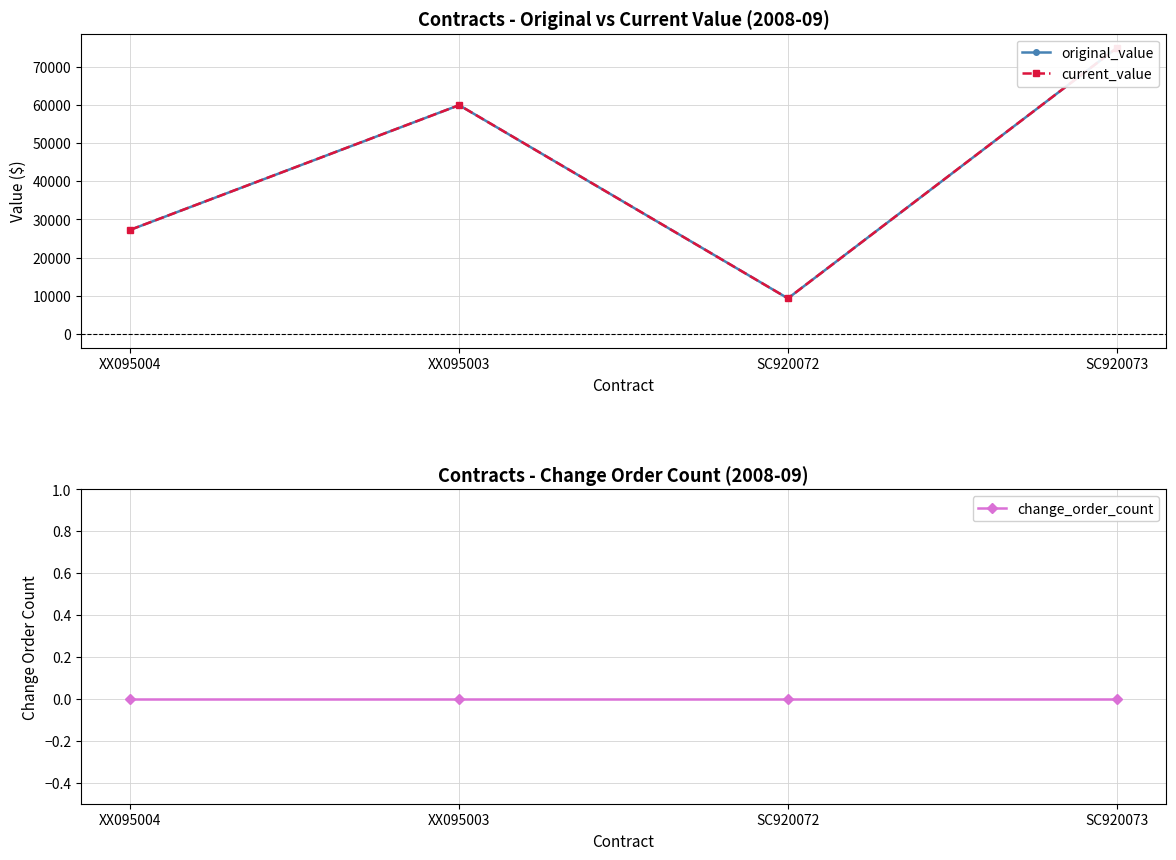

True or false: original_value has a value of 84639.7 at XX095003.

False